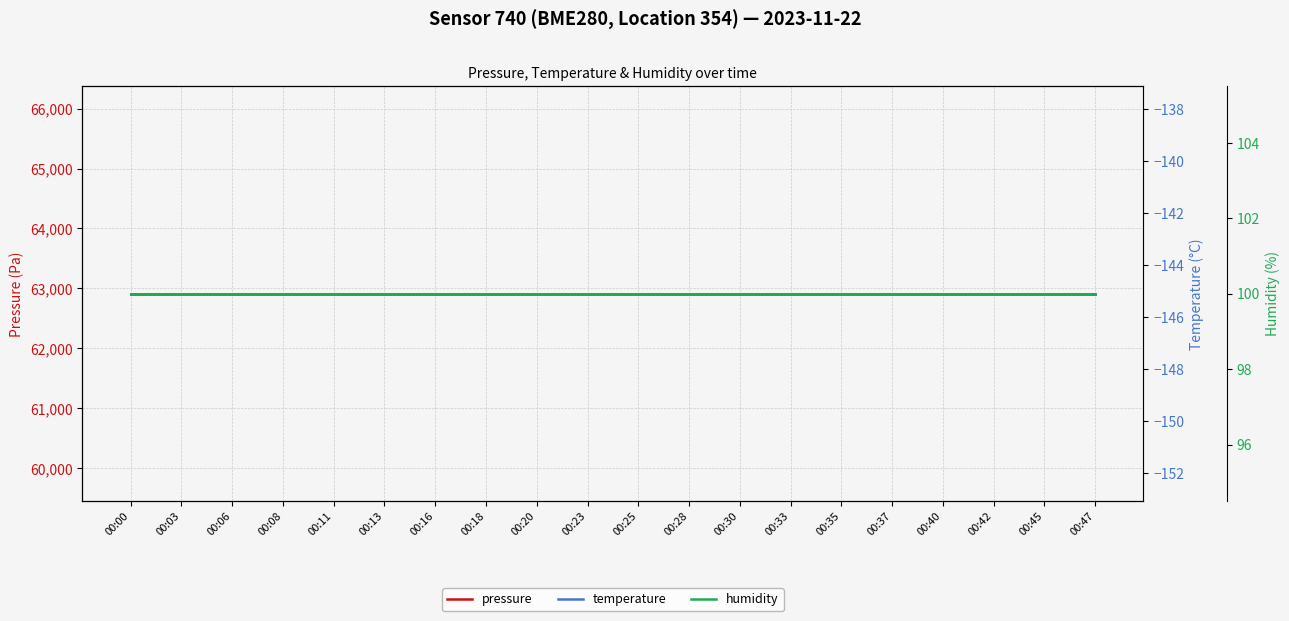

Is it true that pressure equals 22157.7 at 00:18?

False